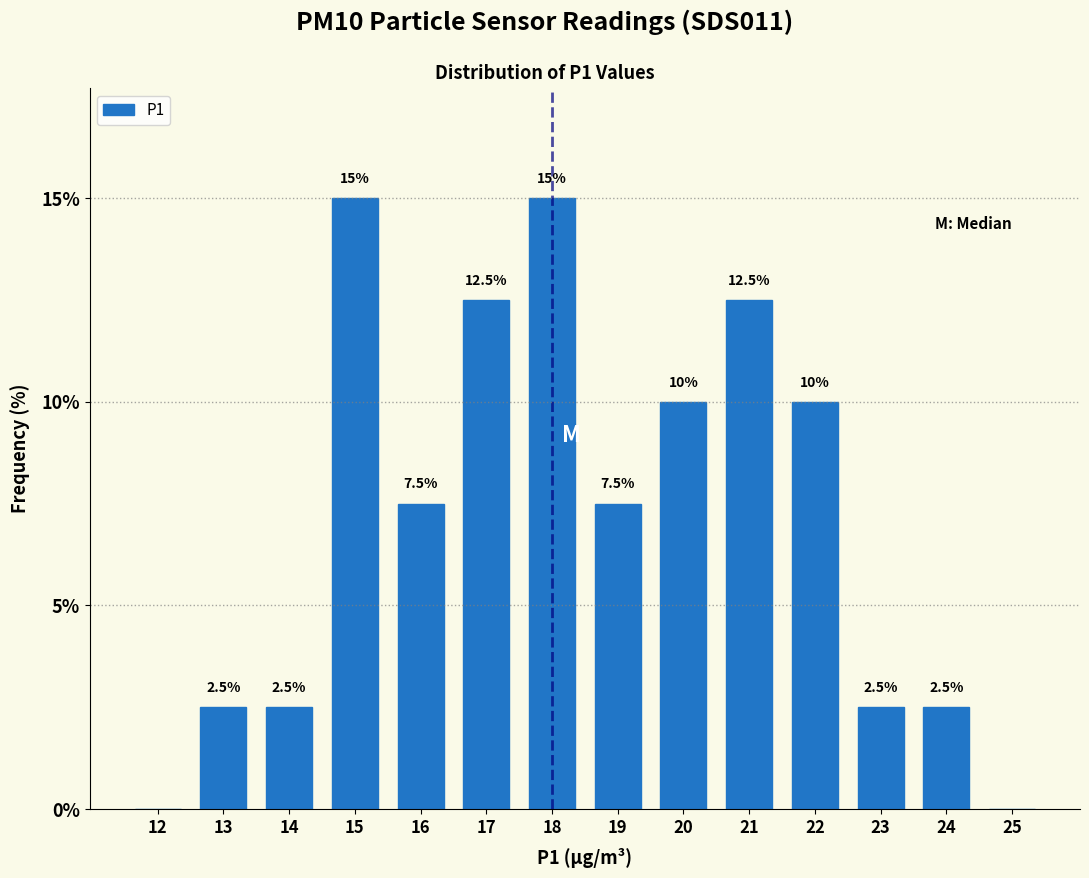

Reading left to right, extract all data points from this chart.

12=0.0	13=2.5	14=2.5	15=15.0	16=7.5	17=12.5	18=15.0	19=7.5	20=10.0	21=12.5	22=10.0	23=2.5	24=2.5	25=0.0